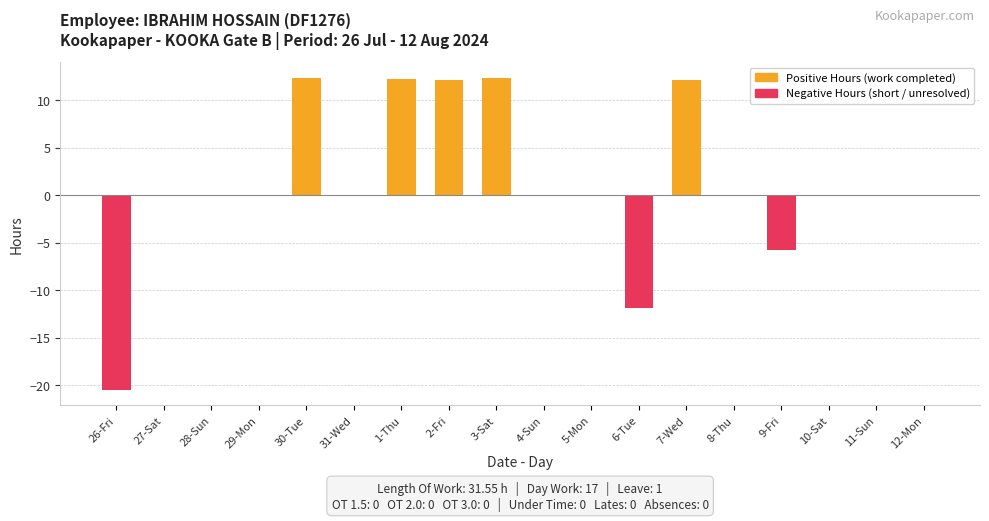

How many values in the Negative Hours series are below 0?

3